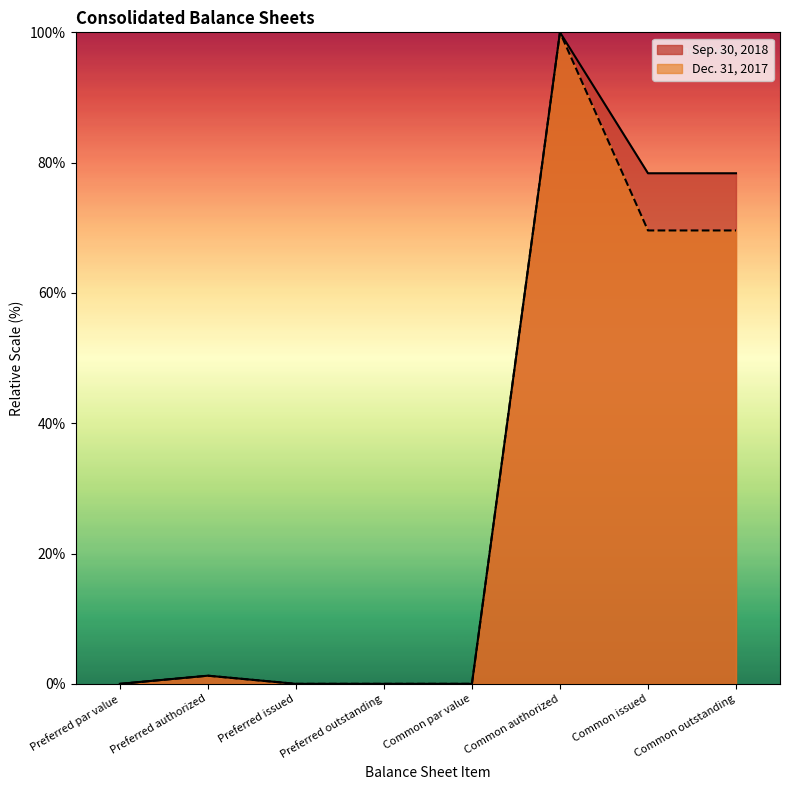

True or false: Sep. 30, 2018 has a value of 105.8 at Common issued.

False